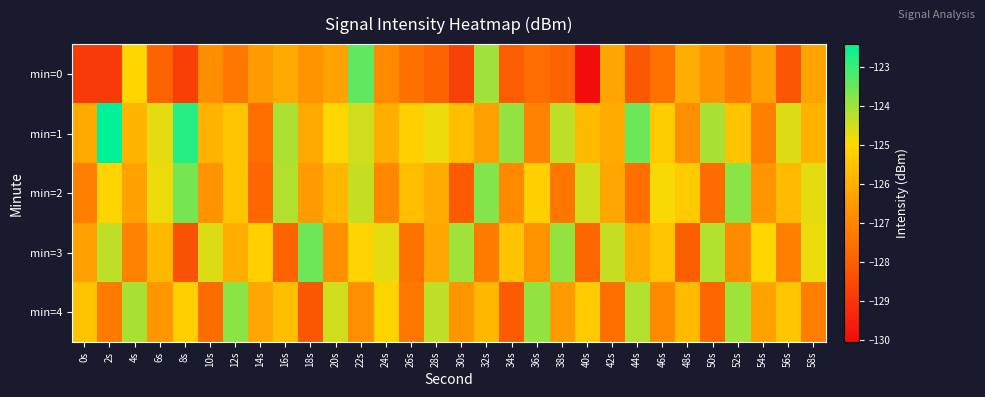

Reading right to left, extract all data points from this chart.

min=0: 58s=-126.3	56s=-128.3	54s=-126.4	52s=-127.3	50s=-126.7	48s=-126.0	46s=-127.5	44s=-128.2	42s=-126.3	40s=-130.1	38s=-127.9	36s=-127.6	34s=-128.1	32s=-124.0	30s=-128.7	28s=-127.9	26s=-127.6	24s=-126.9	22s=-123.4	20s=-126.3	18s=-126.7	16s=-126.2	14s=-126.5	12s=-127.4	10s=-126.9	8s=-128.8	6s=-127.9	4s=-125.0	2s=-128.9	0s=-128.9
min=1: 58s=-125.9	56s=-124.6	54s=-127.2	52s=-125.5	50s=-124.1	48s=-126.8	46s=-125.3	44s=-123.5	42s=-126.1	40s=-125.7	38s=-124.3	36s=-127.1	34s=-123.9	32s=-126.4	30s=-125.6	28s=-124.8	26s=-125.2	24s=-126.0	22s=-124.5	20s=-125.0	18s=-126.1	16s=-124.1	14s=-127.6	12s=-125.5	10s=-125.9	8s=-122.8	6s=-124.7	4s=-125.8	2s=-122.4	0s=-126.2
min=2: 58s=-124.7	56s=-125.7	54s=-126.6	52s=-123.8	50s=-127.7	48s=-125.3	46s=-124.9	44s=-127.6	42s=-126.2	40s=-124.5	38s=-127.4	36s=-125.2	34s=-126.9	32s=-123.7	30s=-128.1	28s=-126.1	26s=-125.6	24s=-127.0	22s=-124.4	20s=-125.8	18s=-126.5	16s=-124.2	14s=-127.8	12s=-125.4	10s=-126.7	8s=-123.6	6s=-124.8	4s=-126.3	2s=-125.1	0s=-127.2
min=3: 58s=-124.8	56s=-127.2	54s=-125.0	52s=-126.9	50s=-124.2	48s=-128.0	46s=-125.4	44s=-126.1	42s=-124.4	40s=-127.8	38s=-123.9	36s=-126.7	34s=-125.5	32s=-127.3	30s=-124.0	28s=-126.2	26s=-127.5	24s=-124.7	22s=-125.1	20s=-126.8	18s=-123.5	16s=-127.9	14s=-125.2	12s=-126.0	10s=-124.6	8s=-128.3	6s=-125.8	4s=-127.1	2s=-124.3	0s=-126.4
min=4: 58s=-127.2	56s=-125.4	54s=-126.3	52s=-124.0	50s=-127.8	48s=-125.7	46s=-126.9	44s=-124.2	42s=-127.6	40s=-125.3	38s=-126.5	36s=-123.9	34s=-128.1	32s=-125.8	30s=-126.6	28s=-124.3	26s=-127.4	24s=-125.1	22s=-126.8	20s=-124.5	18s=-128.2	16s=-125.6	14s=-126.2	12s=-123.8	10s=-127.7	8s=-125.2	6s=-126.6	4s=-124.1	2s=-127.3	0s=-125.5